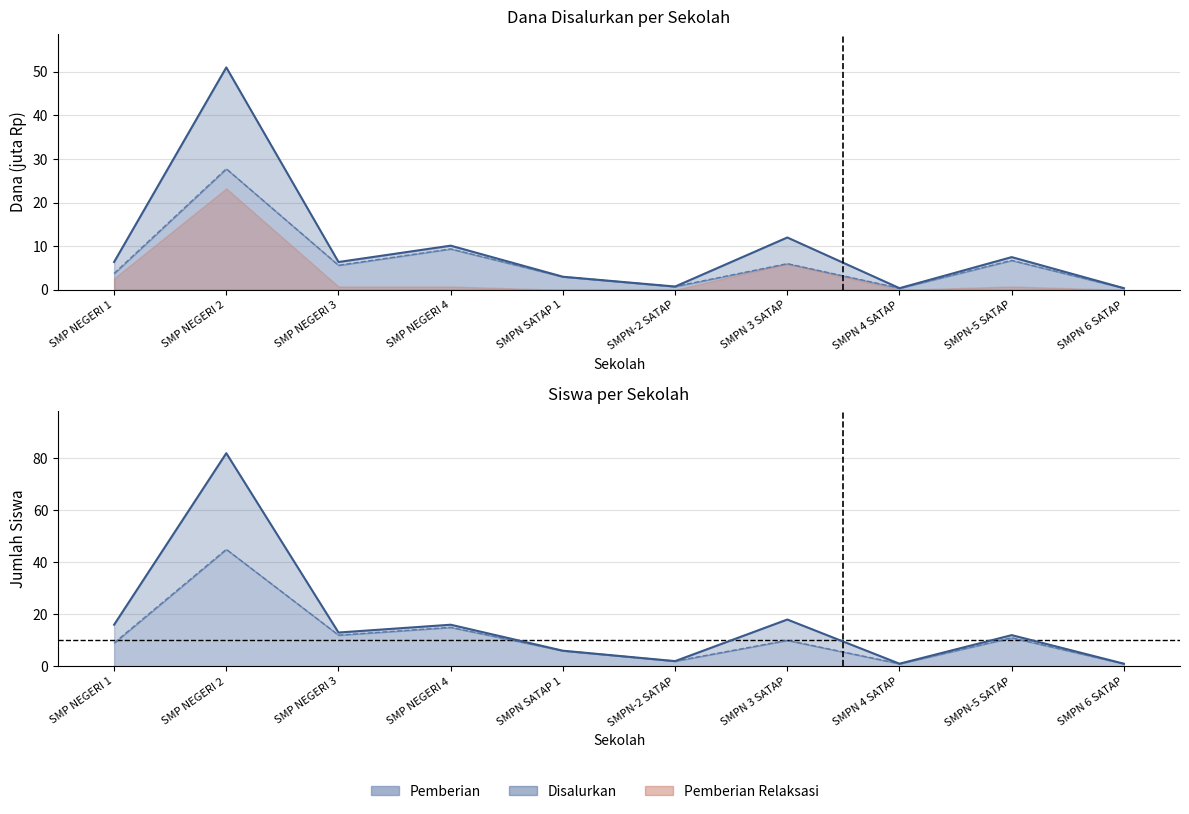

What is the average value of the Pemberian series?

6.4